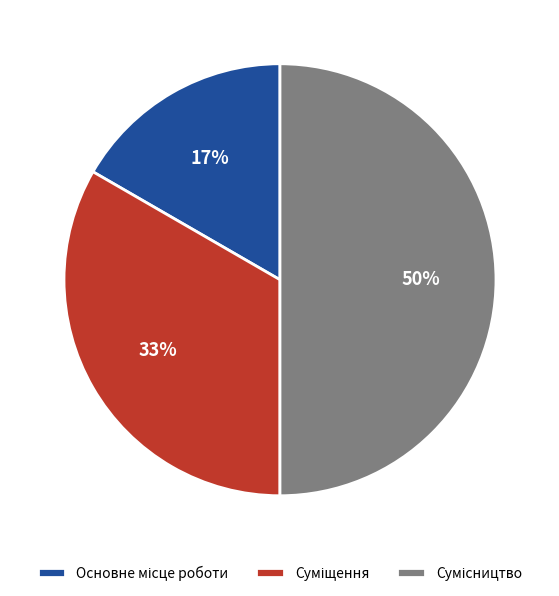

To the nearest percent, what is the difference between the largest and smallest slice percentages?

33%